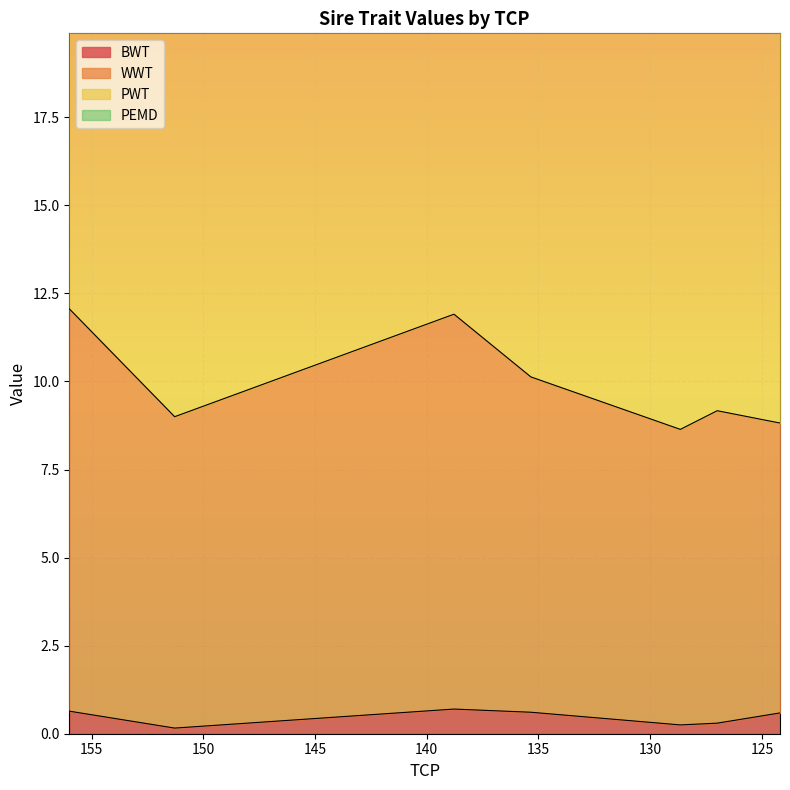

Reading right to left, extract all data points from this chart.

BWT: 0.6	0.3	0.2	0.6	0.7	0.2	0.6
WWT: 8.8	9.2	8.6	10.1	11.9	9.0	12.1
PWT: 21.2	23.4	20.9	25.0	28.4	22.9	29.4